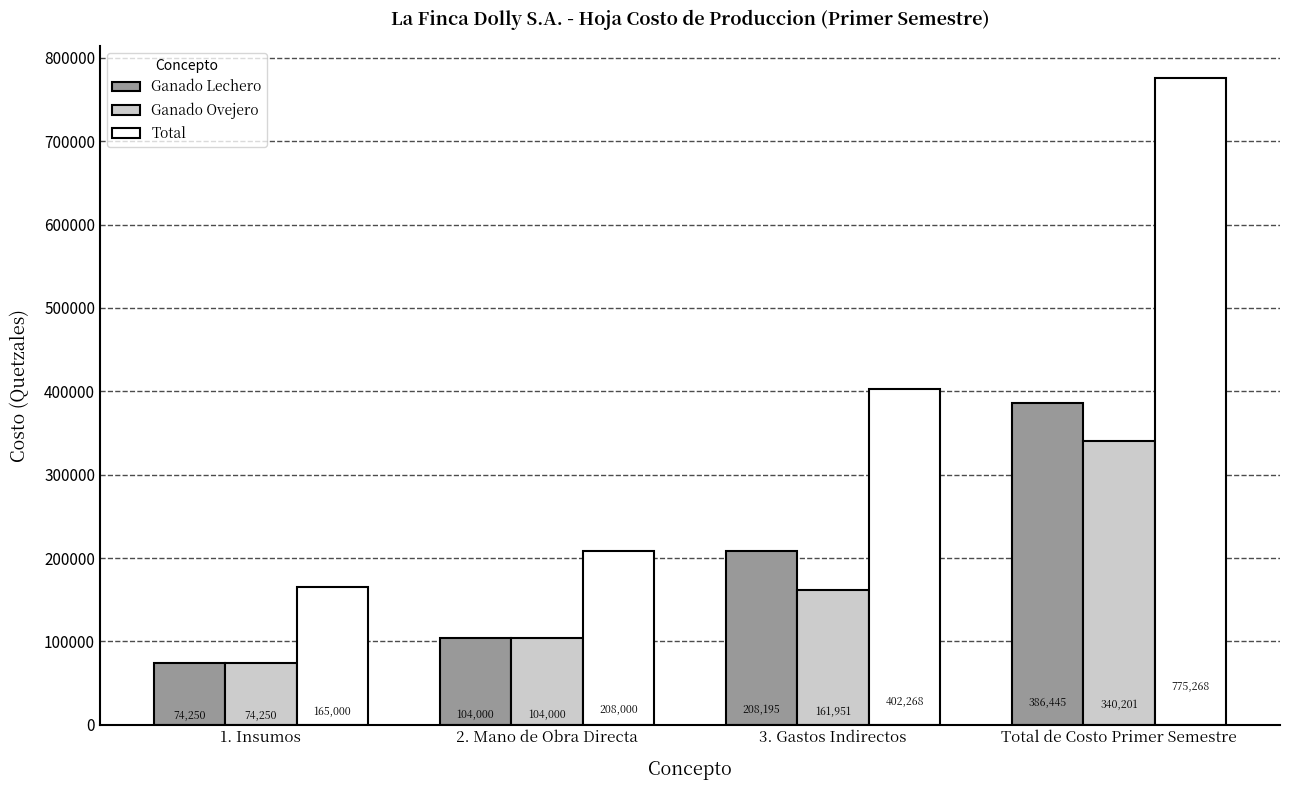

Which series has the largest range (max minus min)?

Total